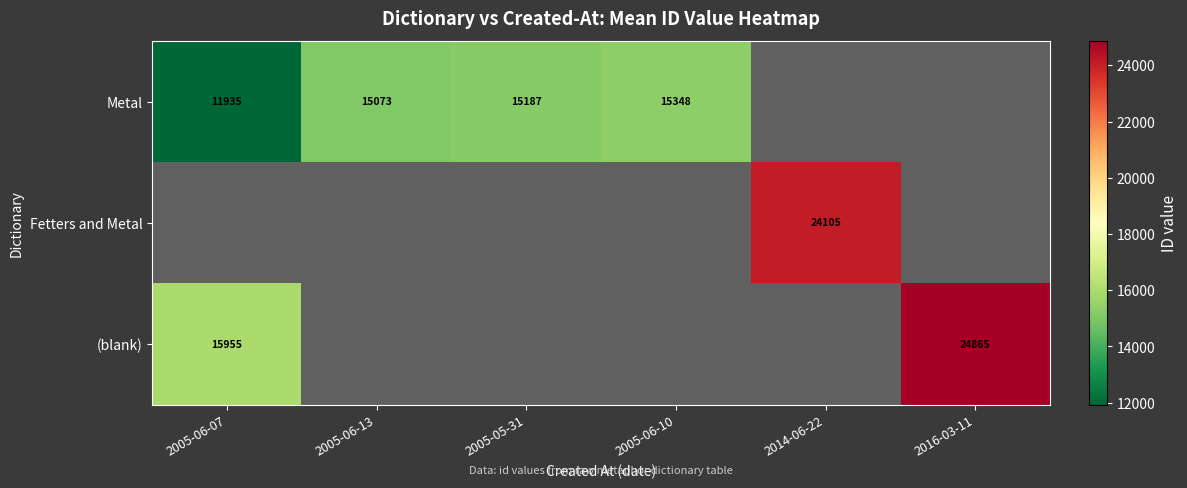

Is it true that Metal equals 9650 at 2005-06-13?

False